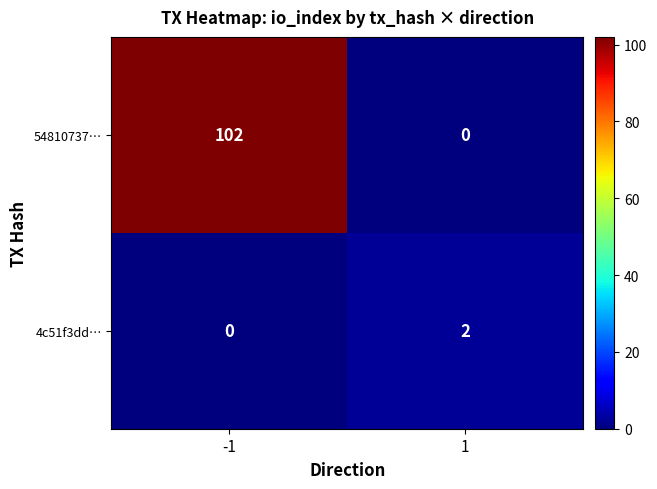

Which series has the largest total across all categories?

54810737…